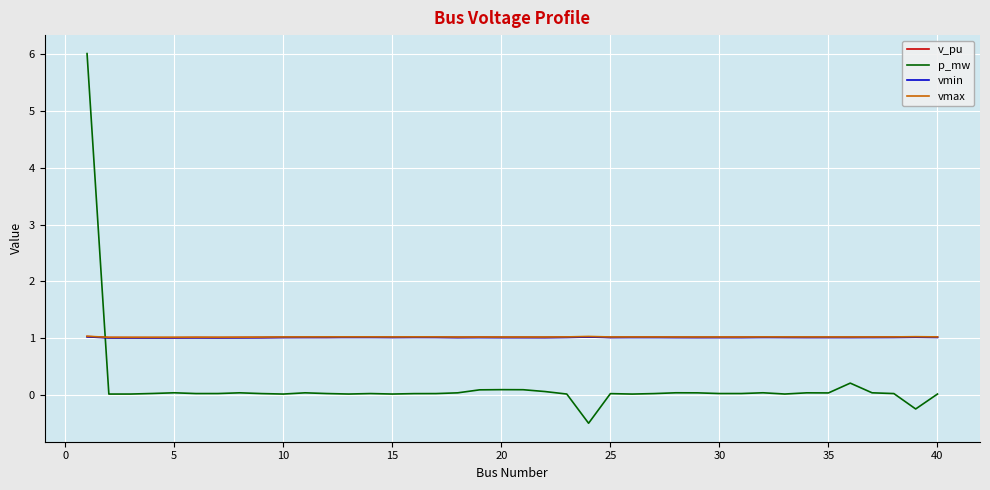

Does the chart have visible grid lines?

Yes